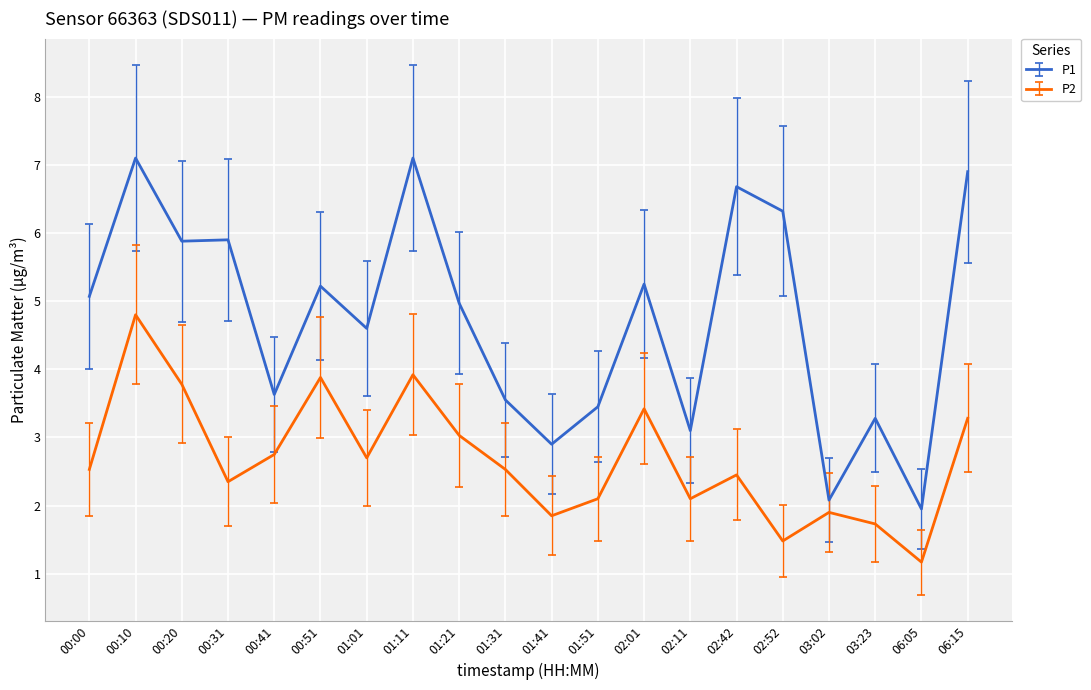

What position from the right is 00:10?

19